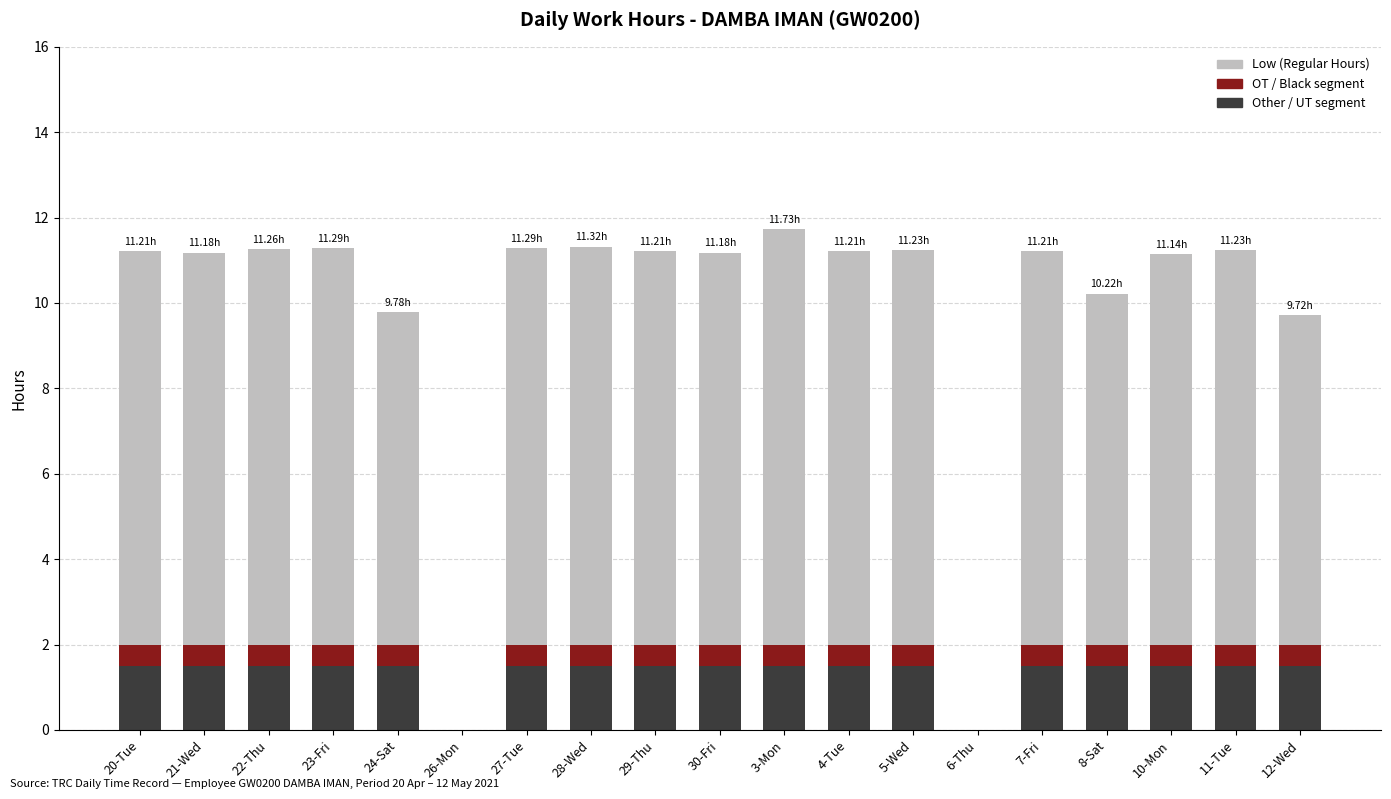

What is the total value across all series at 21-Wed?

11.2